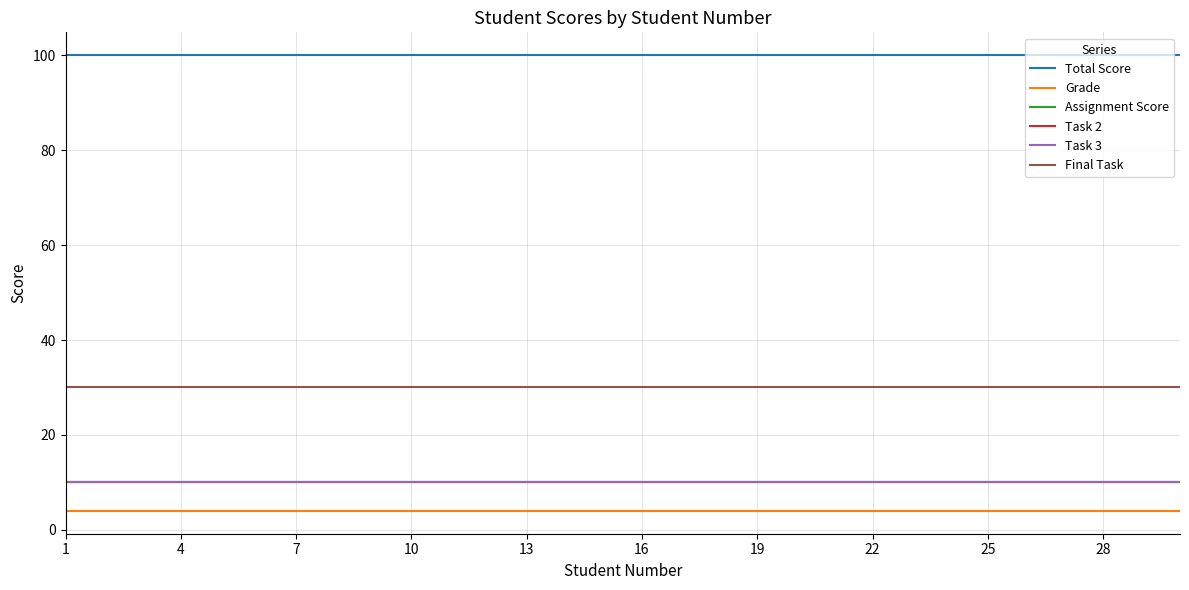

Reading left to right, what are all the values shown in this chart?

Total Score: 100	100	100	100	100	100	100	100	100	100	100	100	100	100	100	100	100	100	100	100	100	100	100	100	100	100	100	100	100	100
Grade: 4	4	4	4	4	4	4	4	4	4	4	4	4	4	4	4	4	4	4	4	4	4	4	4	4	4	4	4	4	4
Assignment Score: 10	10	10	10	10	10	10	10	10	10	10	10	10	10	10	10	10	10	10	10	10	10	10	10	10	10	10	10	10	10
Task 2: 10	10	10	10	10	10	10	10	10	10	10	10	10	10	10	10	10	10	10	10	10	10	10	10	10	10	10	10	10	10
Task 3: 10	10	10	10	10	10	10	10	10	10	10	10	10	10	10	10	10	10	10	10	10	10	10	10	10	10	10	10	10	10
Final Task: 30	30	30	30	30	30	30	30	30	30	30	30	30	30	30	30	30	30	30	30	30	30	30	30	30	30	30	30	30	30